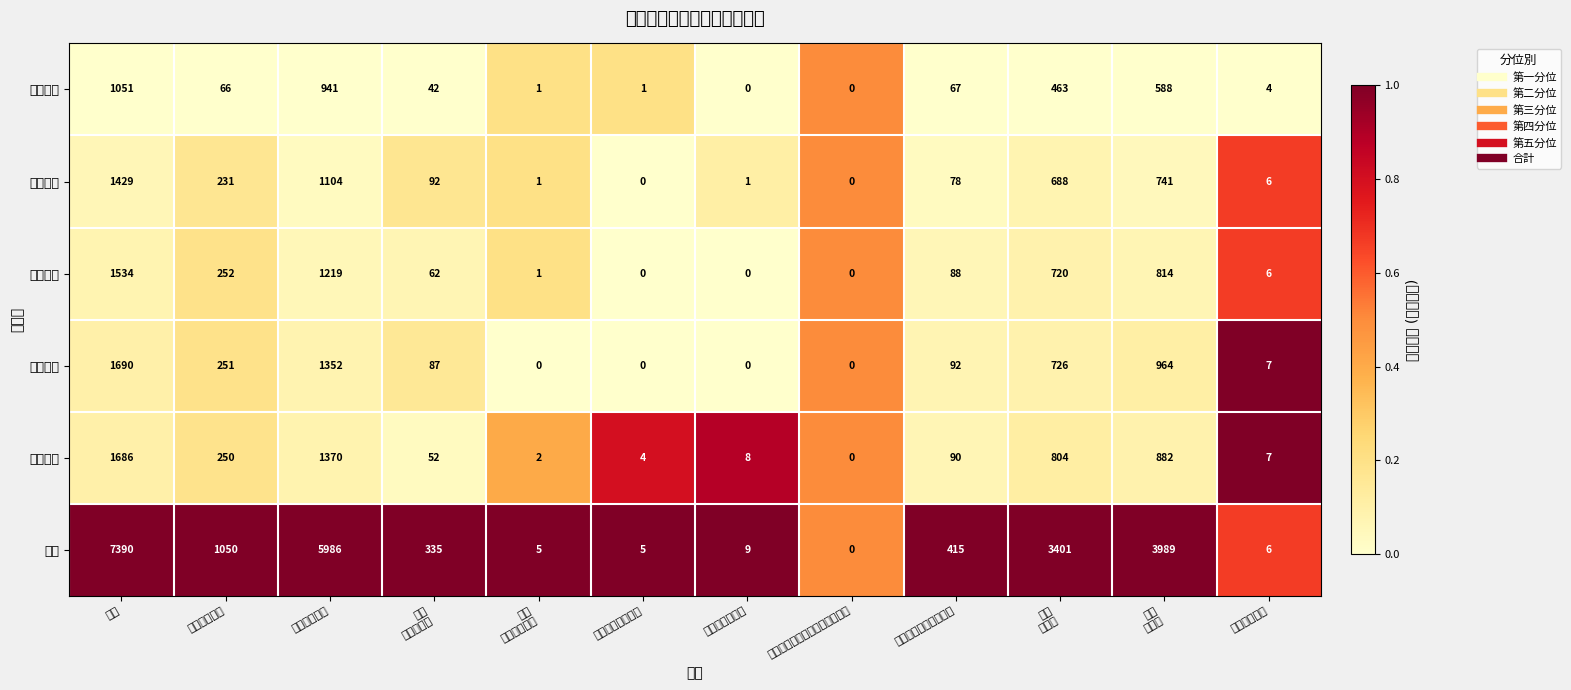

Which series has the largest total across all categories?

合計